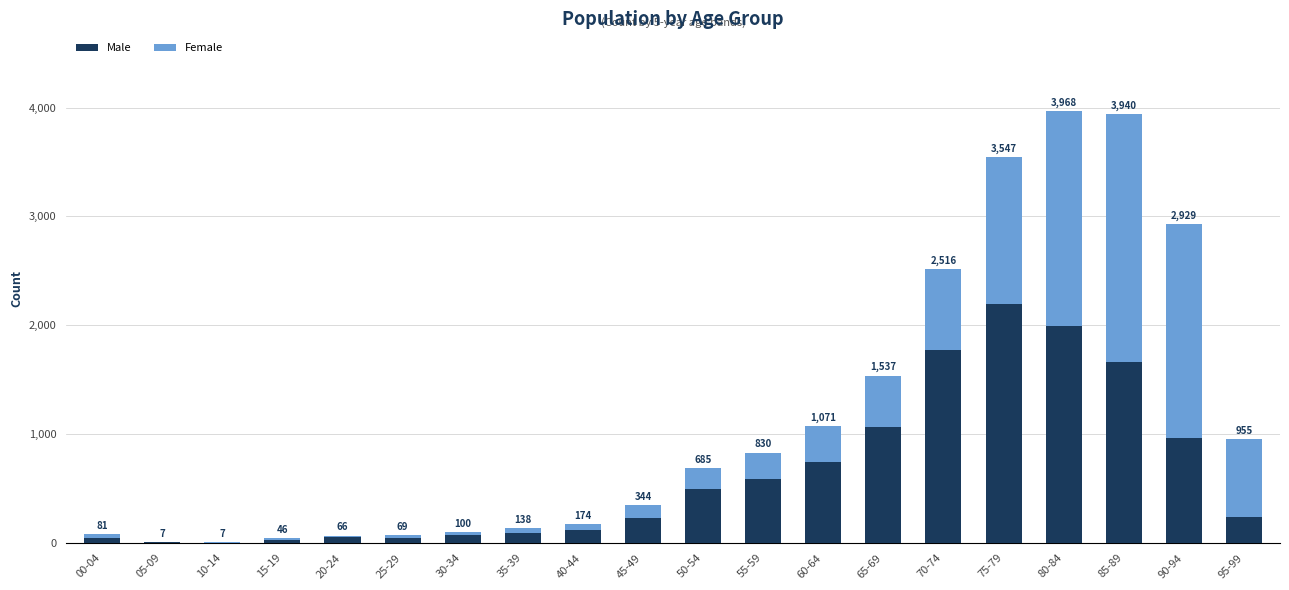

Rank the categories by Male value from lowest to highest.

10-14, 05-09, 15-19, 00-04, 25-29, 20-24, 30-34, 35-39, 40-44, 45-49, 95-99, 50-54, 55-59, 60-64, 90-94, 65-69, 85-89, 70-74, 80-84, 75-79